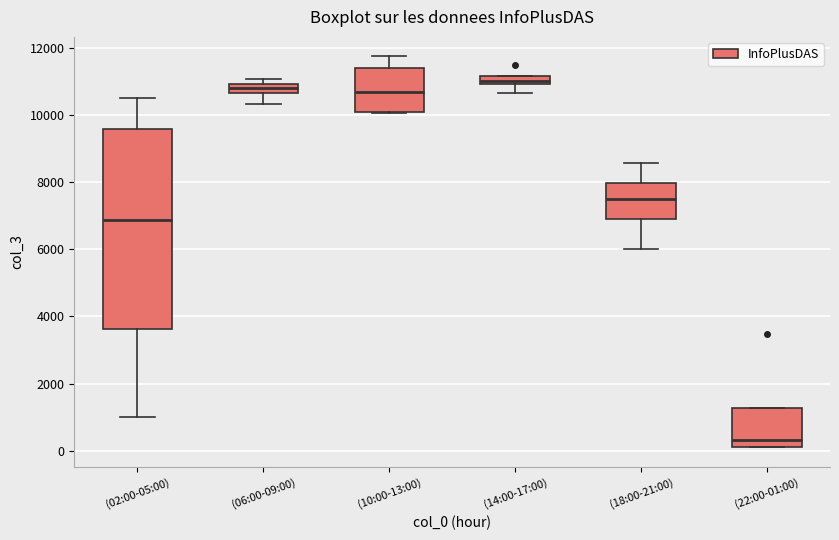

Comparing the boxes themselves (not the whiskers), which one is the tallest?

(02:00-05:00)